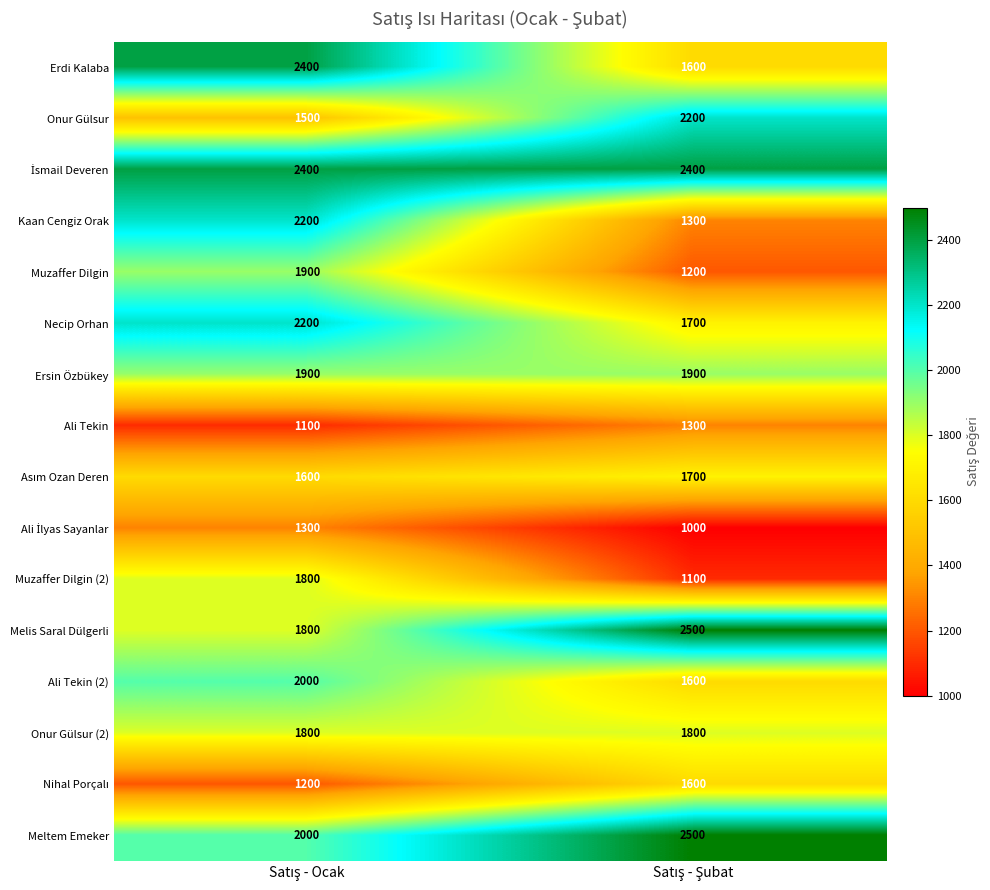

What is the maximum value for Muzaffer Dilgin?

1900